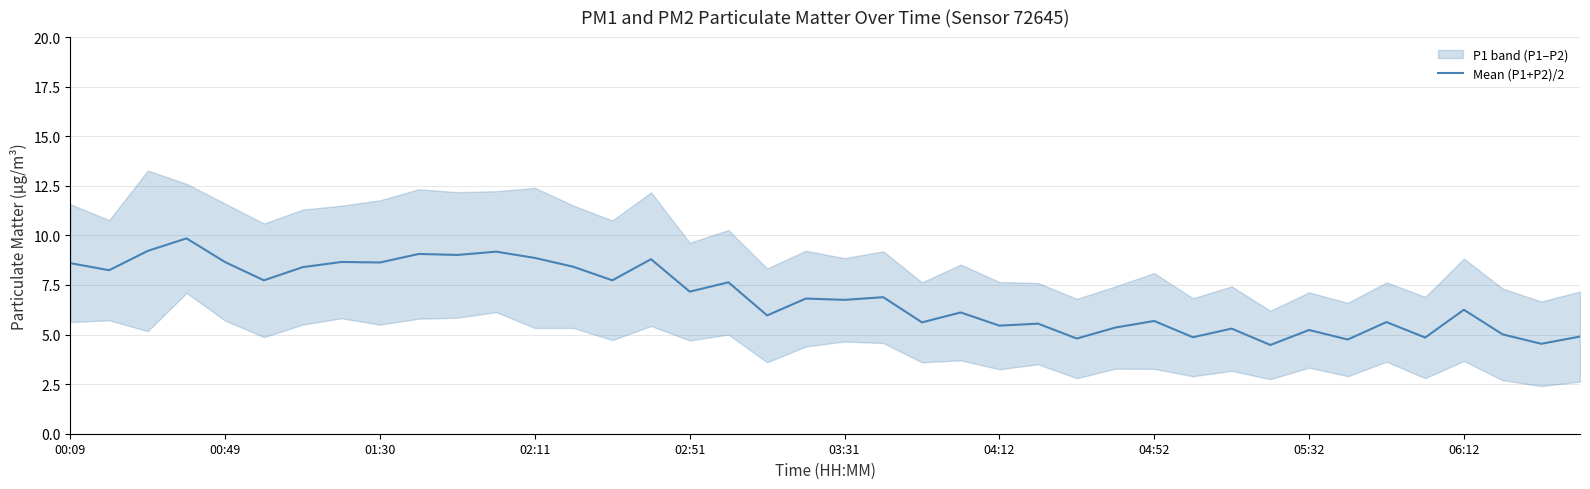

What is the sum of the values at 01:30 and 23?

15.3